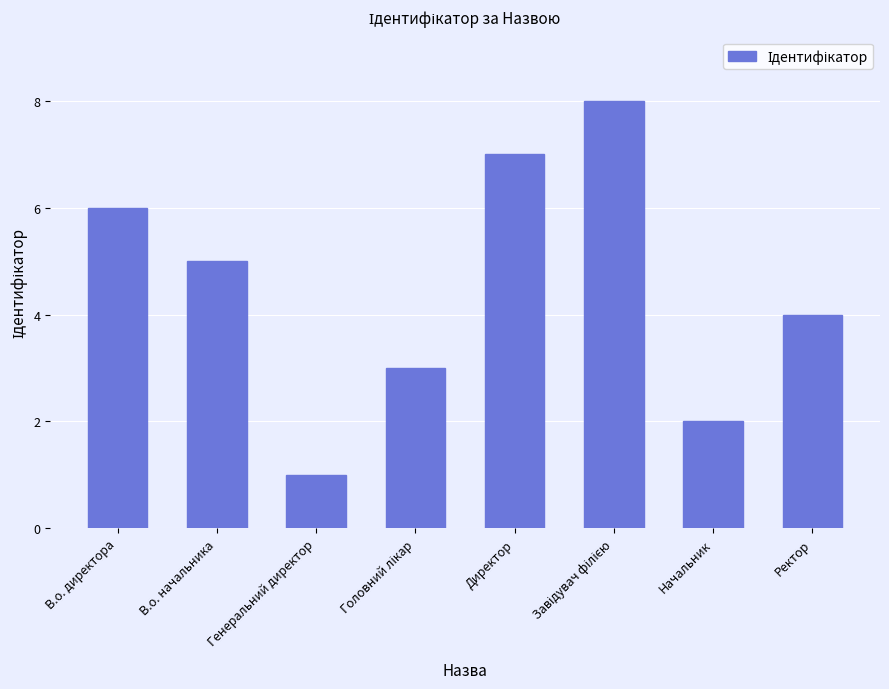

What is the change in value from Генеральний директор to Начальник?

+1